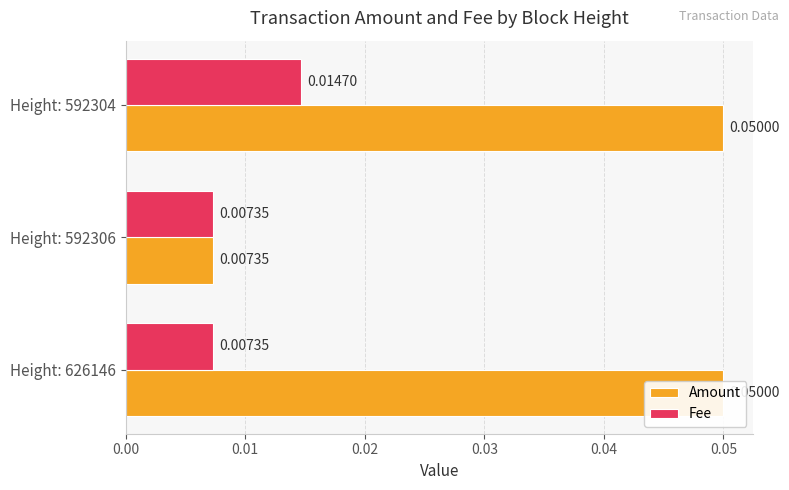

List the series in order of their overall mean, lowest first.

Fee, Amount